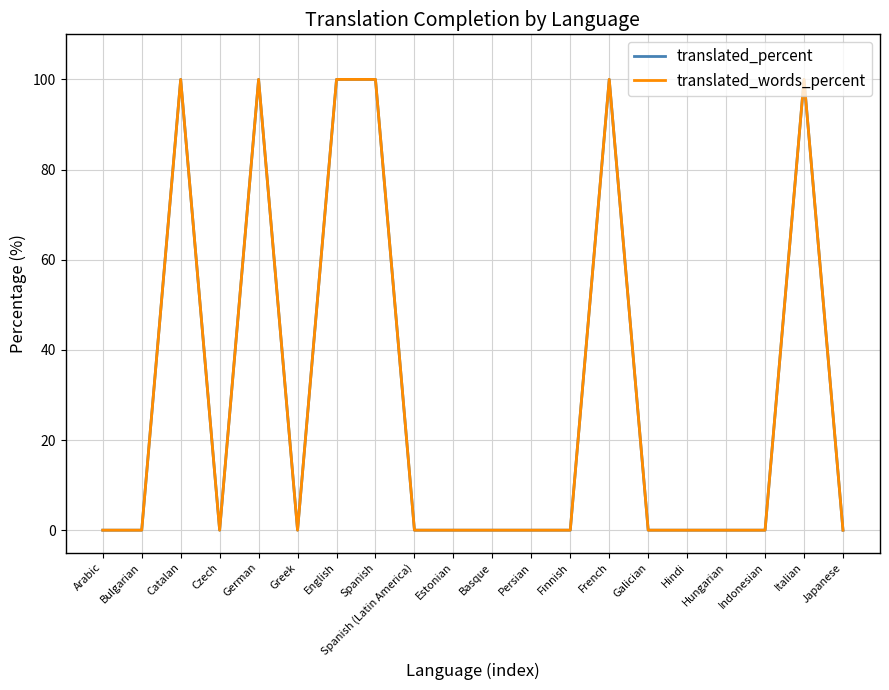

Is this an area chart (filled region under the line)?

No